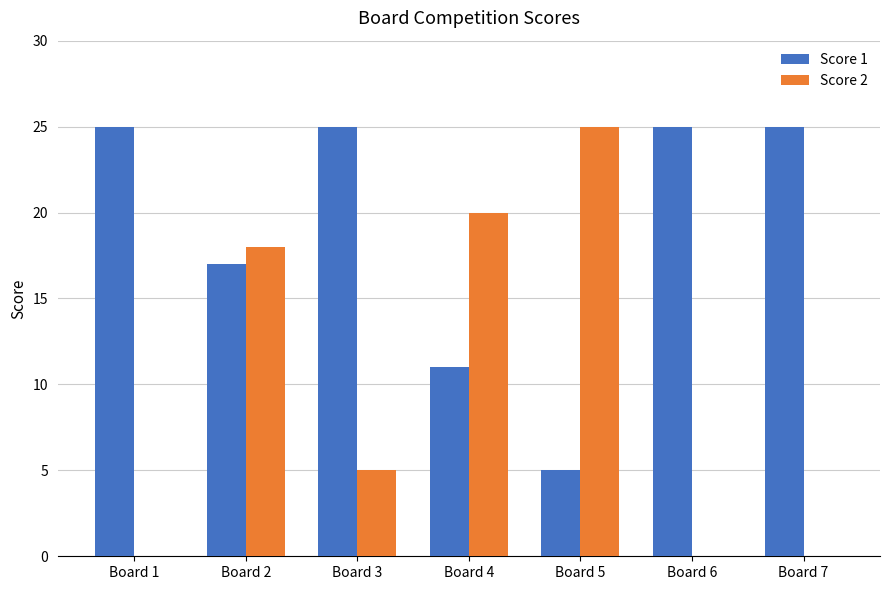

What are all the series names shown in the legend?

Score 1, Score 2